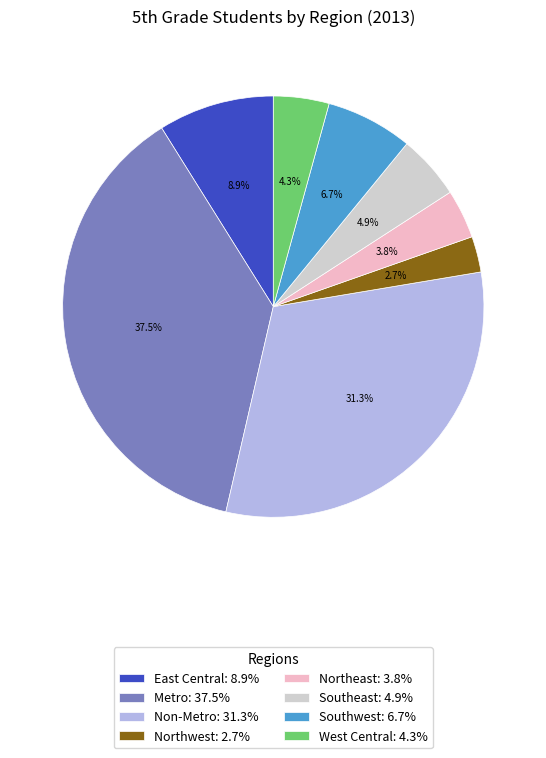

How much of the chart is everything except Northwest?

97.3%